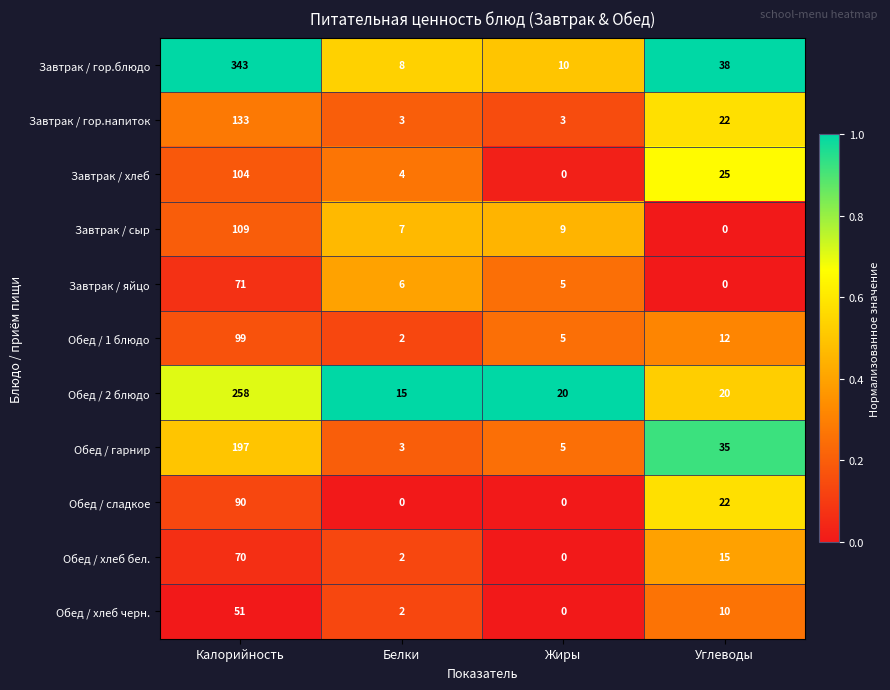

What is the total value across all series at Углеводы?

199